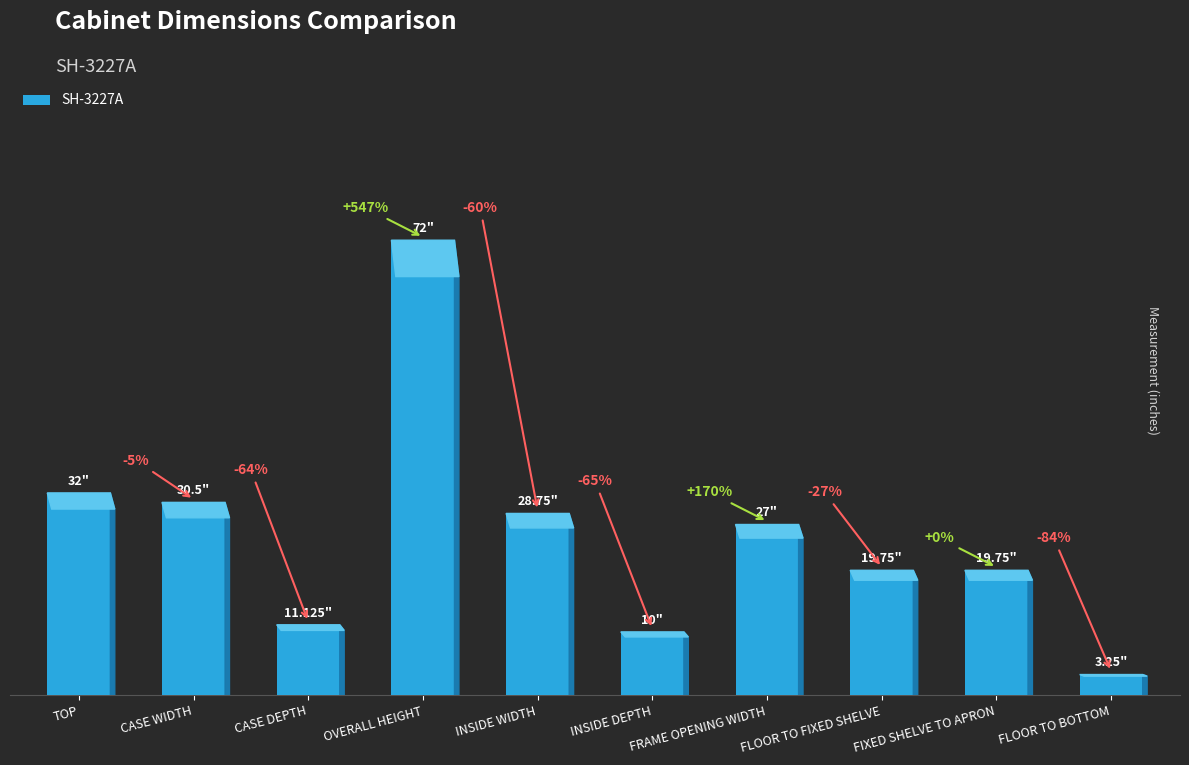

Reading right to left, list all the values displayed in this chart.

3.2	19.8	19.8	27.0	10.0	28.8	72.0	11.1	30.5	32.0